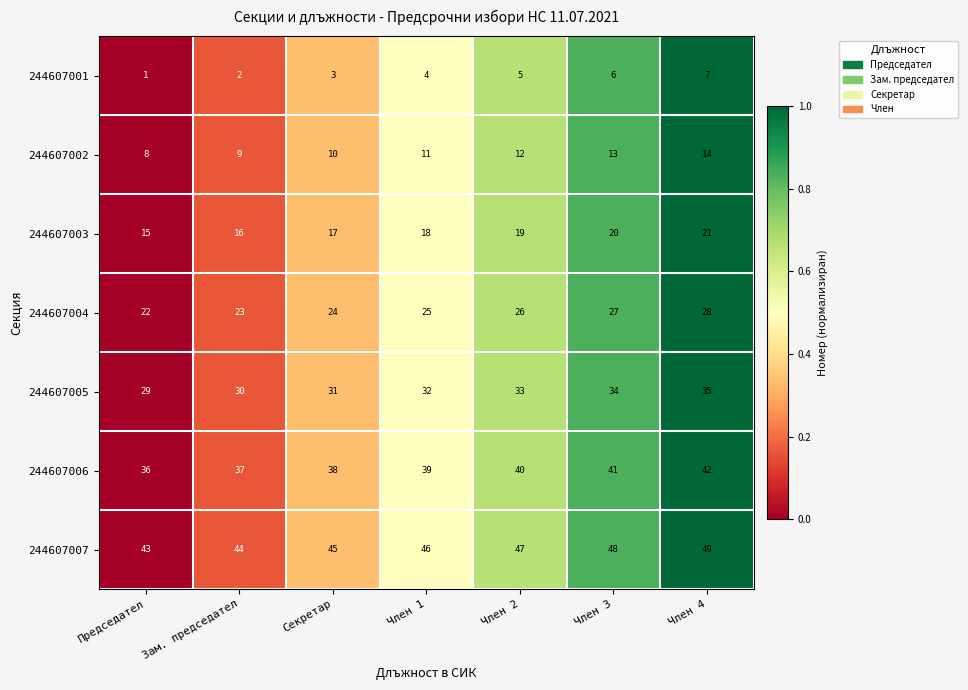

Rank the series by their maximum value, from lowest to highest.

244607001, 244607002, 244607003, 244607004, 244607005, 244607006, 244607007